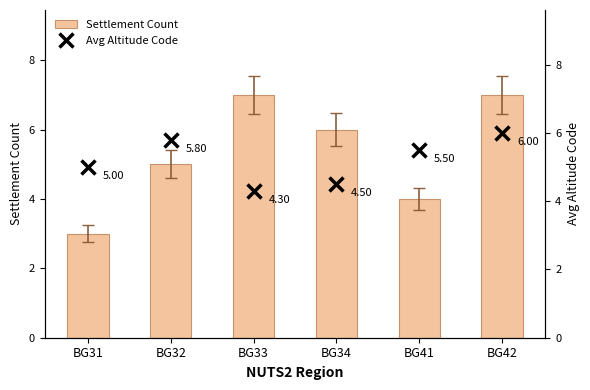

Is it true that Settlement Count equals 4.4 at BG31?

False